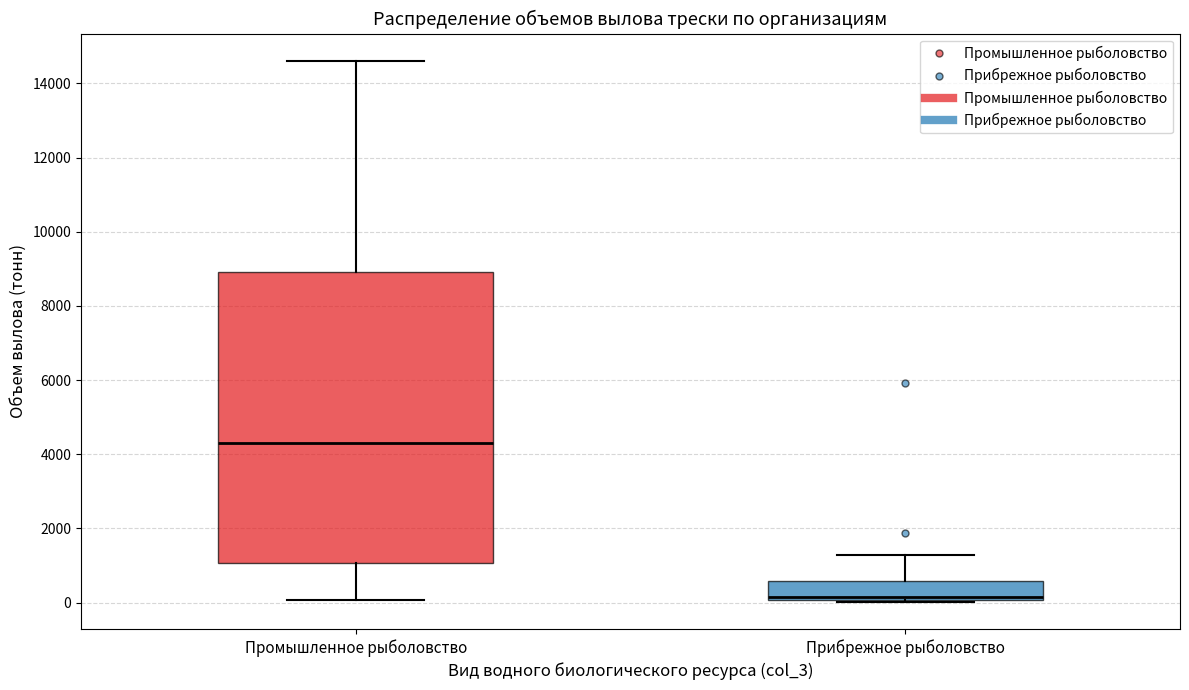

Reading left to right, transcribe this box plot: for each box, give where its median line is, the range the box spans, and where its two whiskers end, as read against the y-axis. The values are not printed on the chart, so give them approximately, as read against the axis.

Промышленное рыболовство: median 4400, box 1000 to 9000, whiskers 0 to 14600
Прибрежное рыболовство: median 200, box 0 to 600, whiskers 0 to 1200